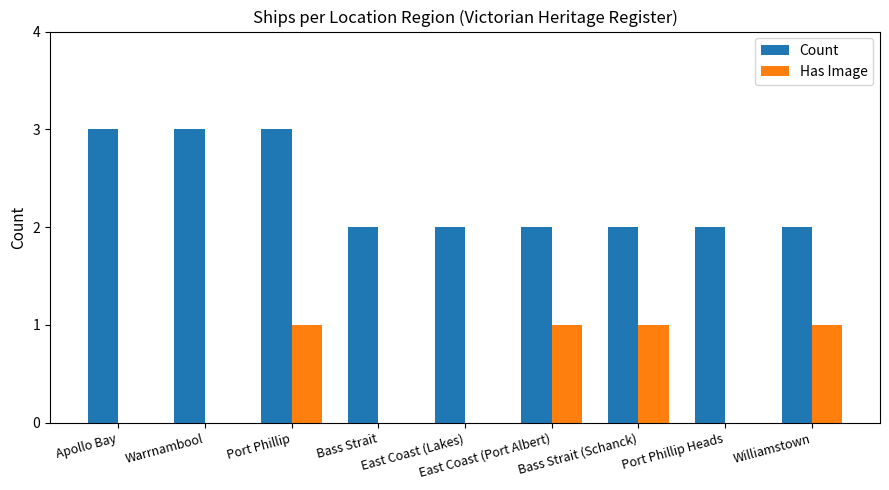

Reading left to right, list all the values displayed in this chart.

Count: 3	3	3	2	2	2	2	2	2
Has Image: 0	0	1	0	0	1	1	0	1